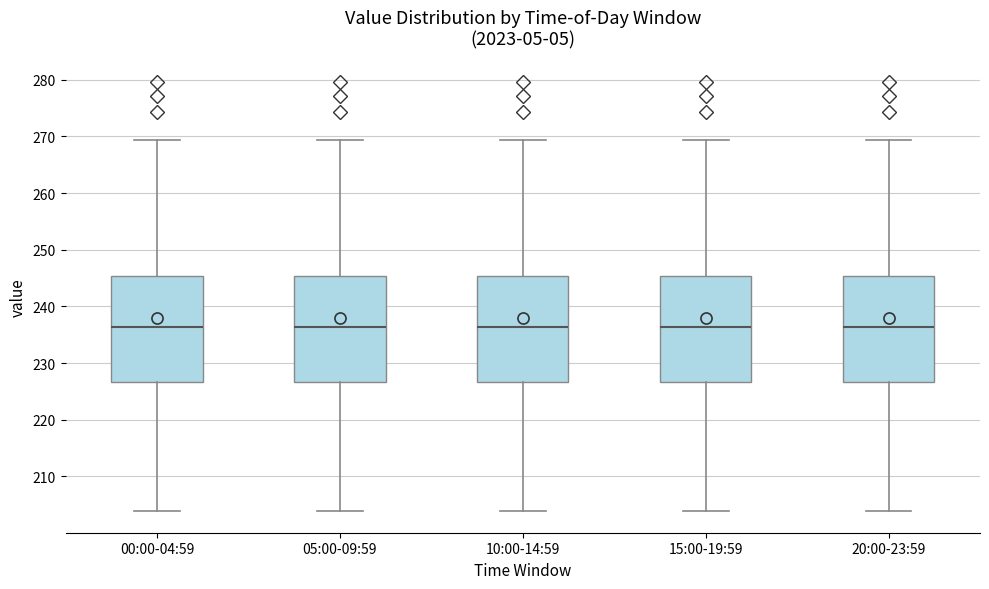

Where does the lower whisker of the box for 10:00-14:59 end on the y-axis? The values are not printed on the chart, so give them approximately, as read against the axis.

204